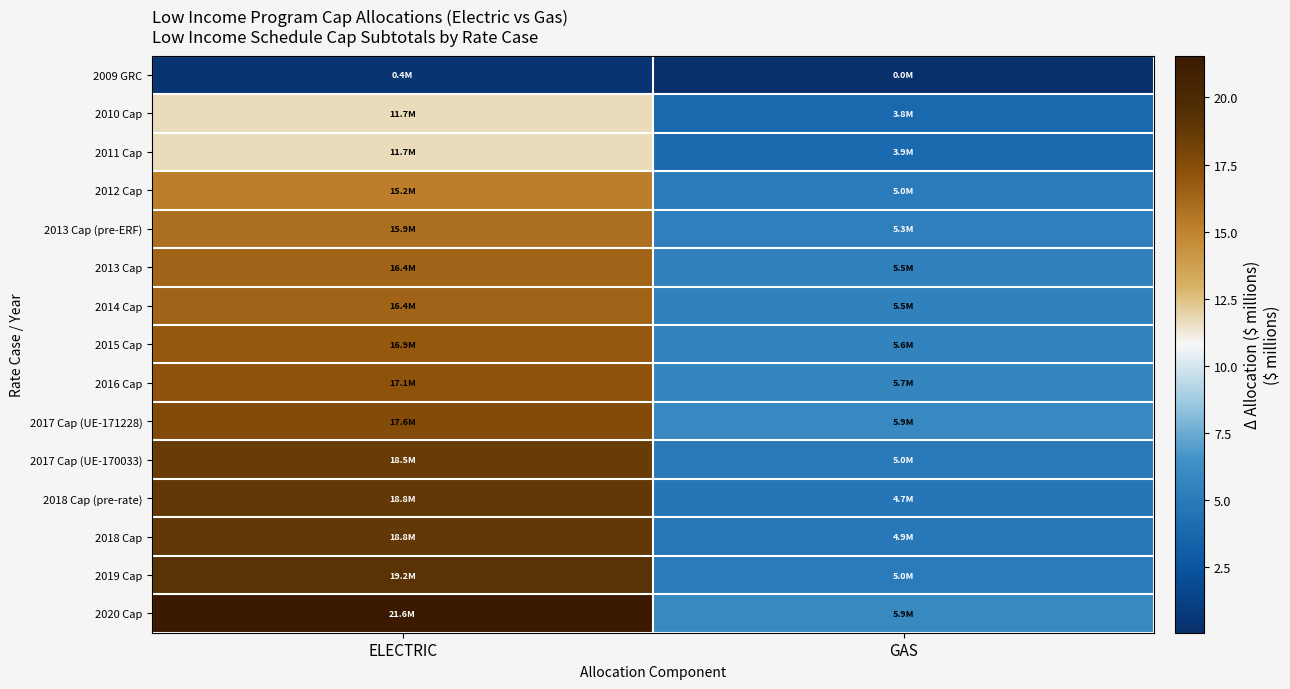

At which category is the sum across all series the highest?

ELECTRIC